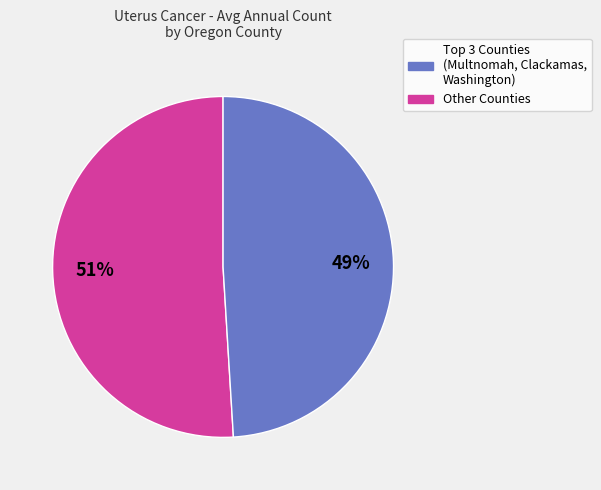

Is there any slice that represents more than half of the pie?

Yes